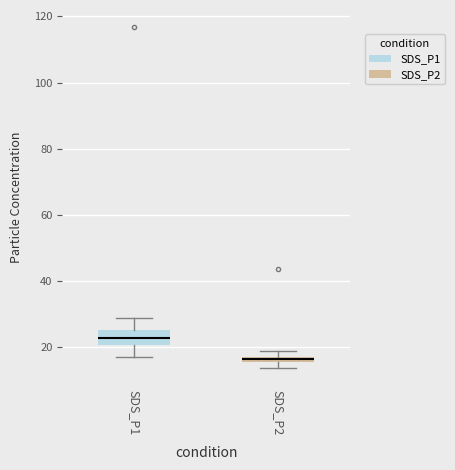

Comparing the boxes themselves (not the whiskers), which one is the tallest?

SDS_P1